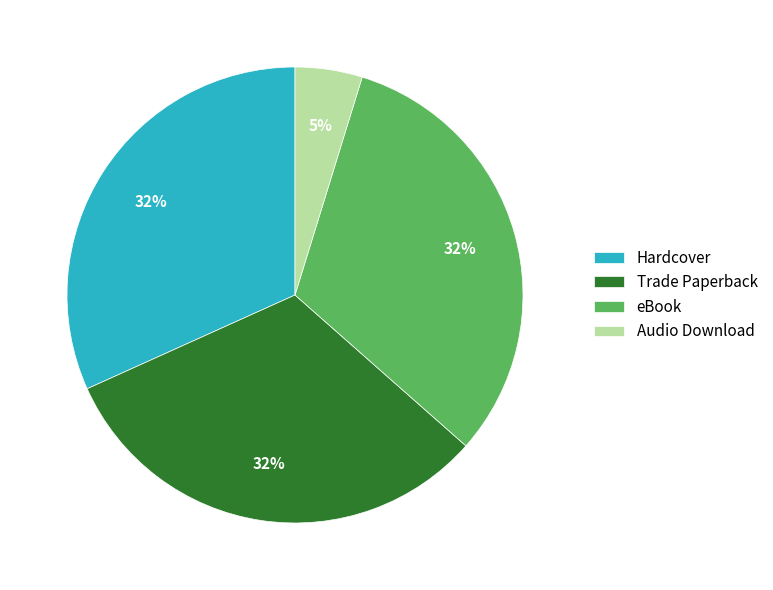

To the nearest percent, what is the difference between the Audio Download and Hardcover slice percentages?

27%